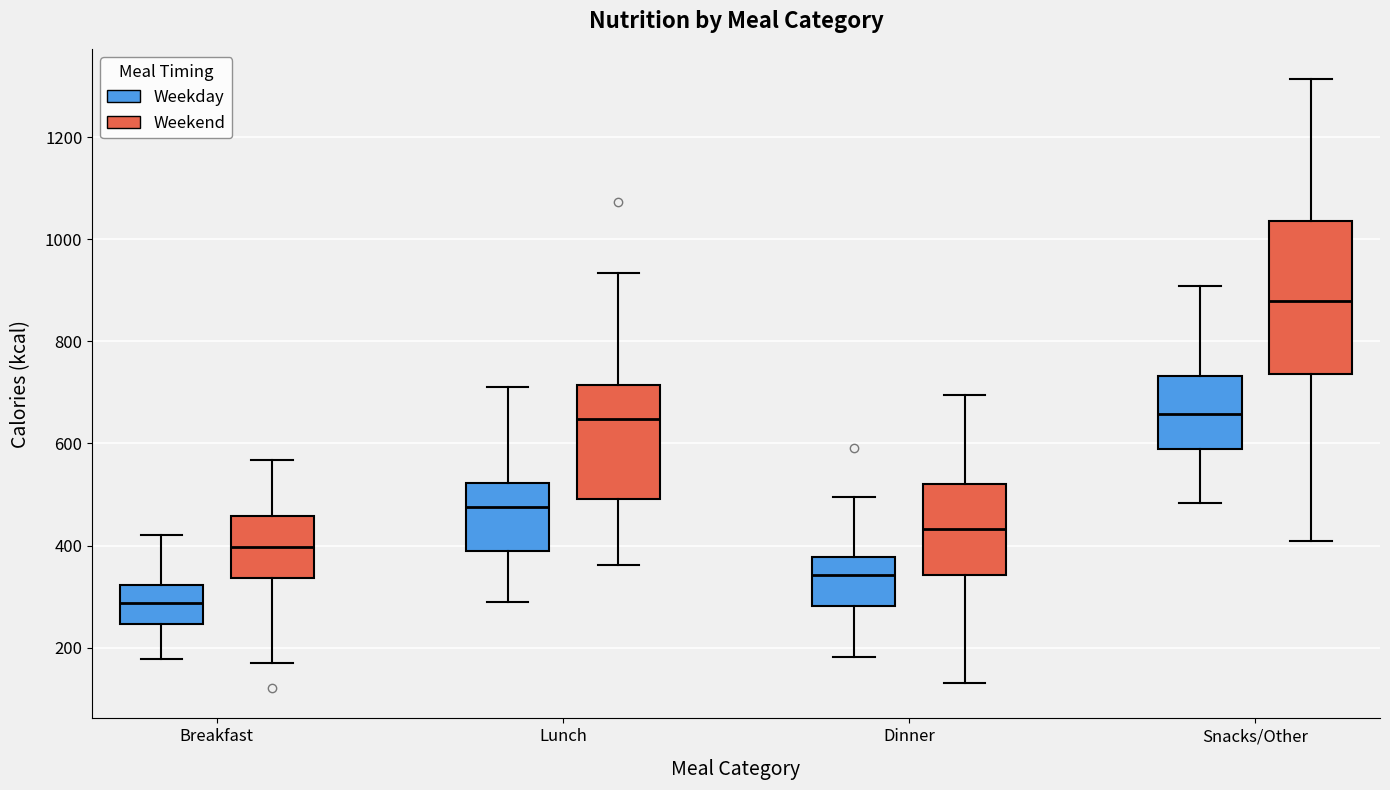

Reading left to right, read every box against the y-axis: the position of its median line, the range the box covers, and the ends of its whiskers. The values are not printed on the chart, so give them approximately, as read against the axis.

Breakfast (Weekday): median 280, box 240 to 320, whiskers 180 to 420
Breakfast (Weekend): median 400, box 340 to 460, whiskers 160 to 560
Lunch (Weekday): median 480, box 380 to 520, whiskers 280 to 720
Lunch (Weekend): median 640, box 500 to 720, whiskers 360 to 940
Dinner (Weekday): median 340, box 280 to 380, whiskers 180 to 500
Dinner (Weekend): median 440, box 340 to 520, whiskers 140 to 700
Snacks/Other (Weekday): median 660, box 580 to 740, whiskers 480 to 900
Snacks/Other (Weekend): median 880, box 740 to 1040, whiskers 400 to 1320